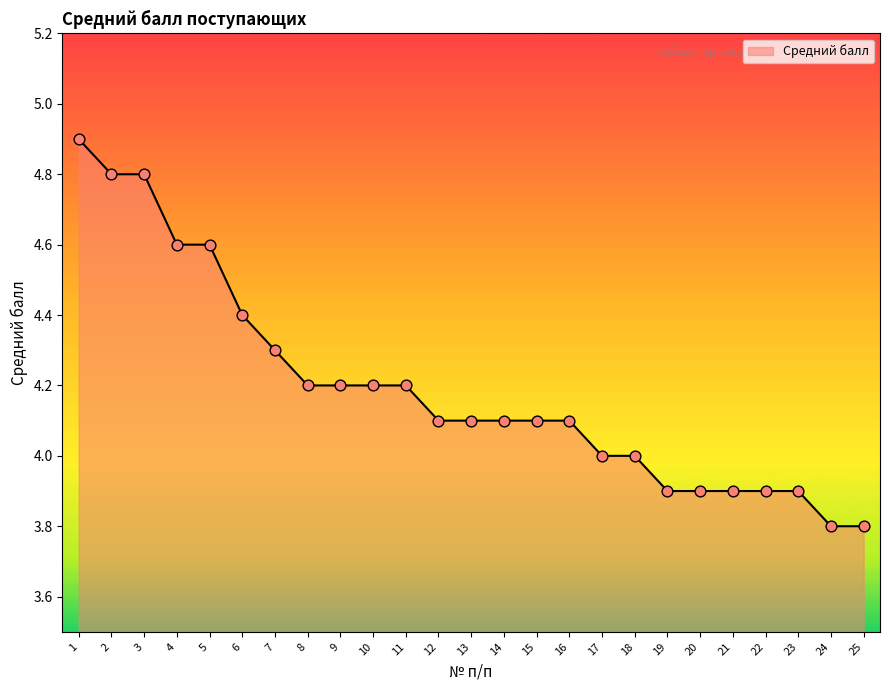

Which has a higher value, 15 or 4?

4